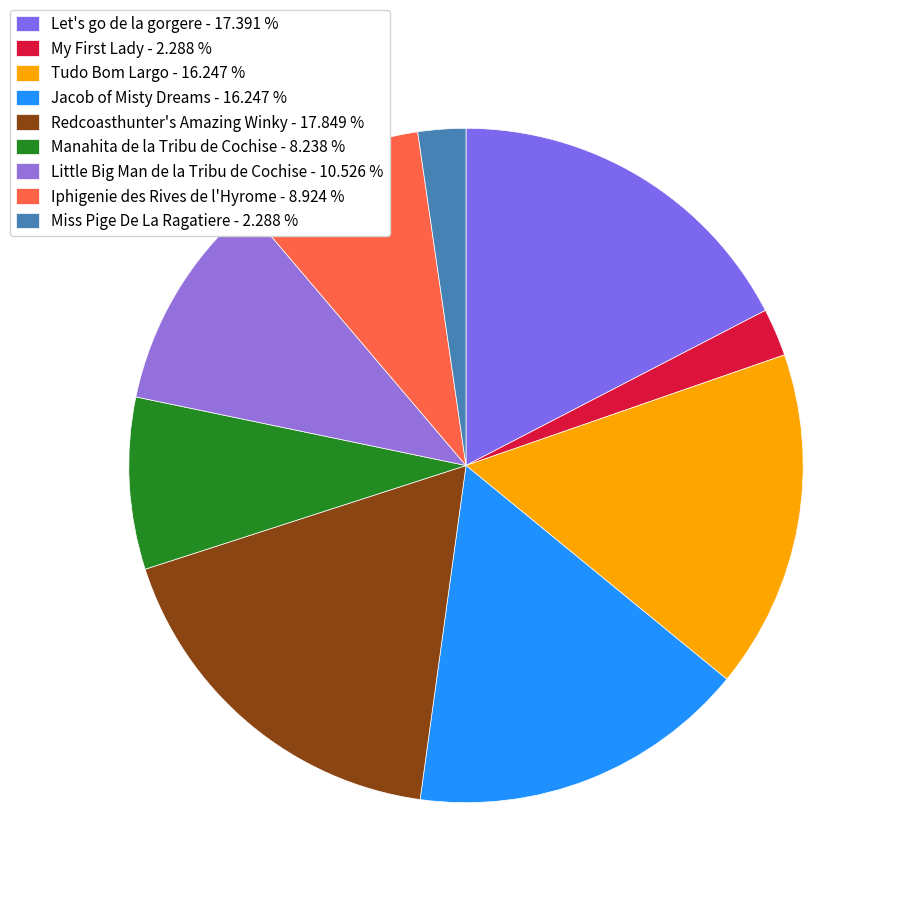

How many segments does this pie chart have?

9